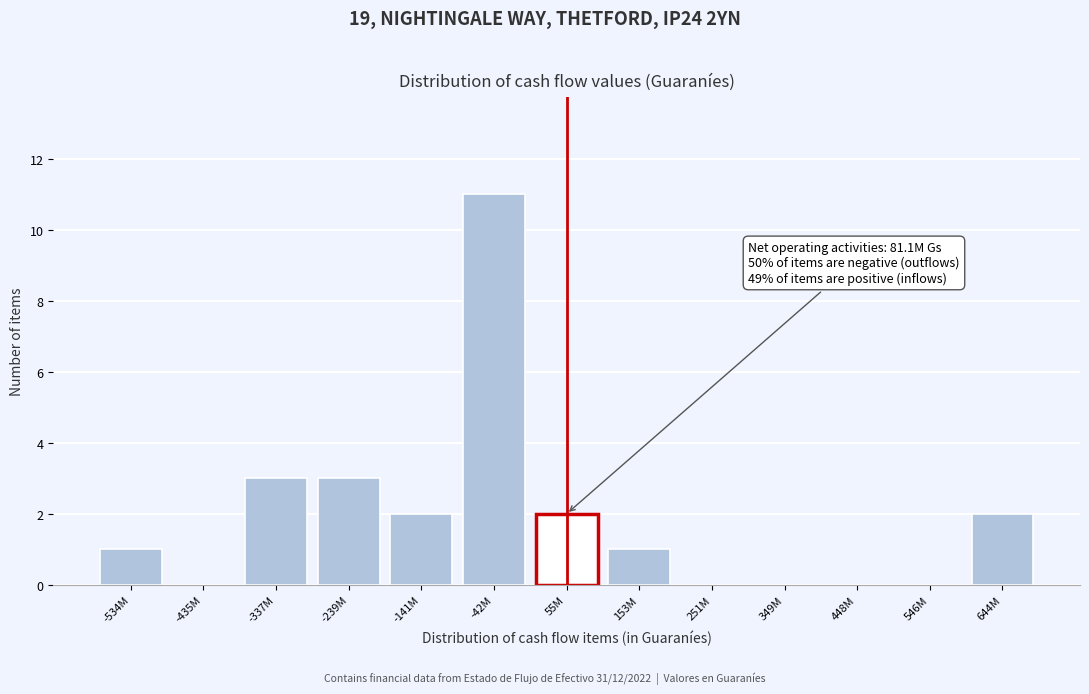

Reading left to right, transcribe all the data shown in this chart.

-534M=1	-435M=0	-337M=3	-239M=3	-141M=2	-42M=11	55M=2	153M=1	251M=0	349M=0	448M=0	546M=0	644M=2